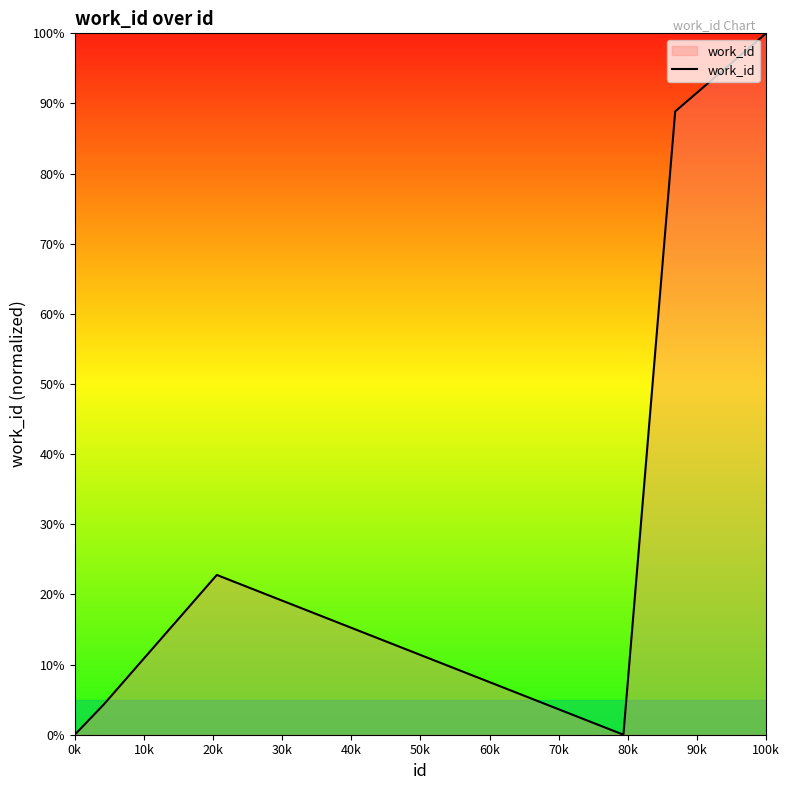

What is the difference between the maximum and minimum values?

1.0